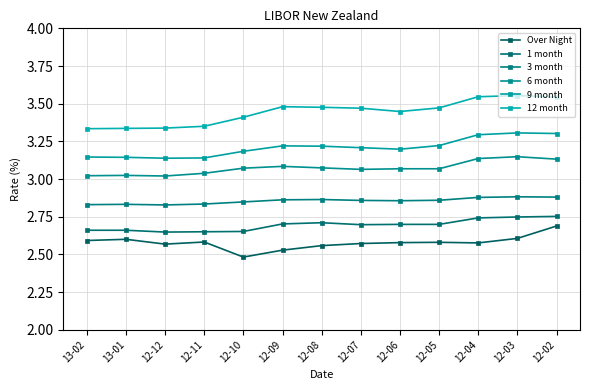

What is the sum of the 9 month values at 13-01 and 12-11?

6.3